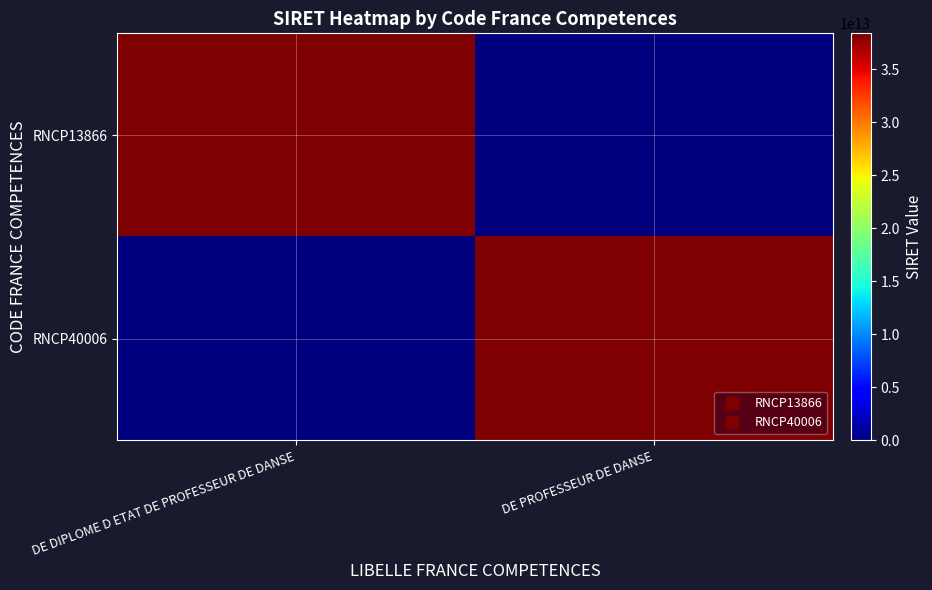

What is the total value across all series at DE PROFESSEUR DE DANSE?

38377862800057